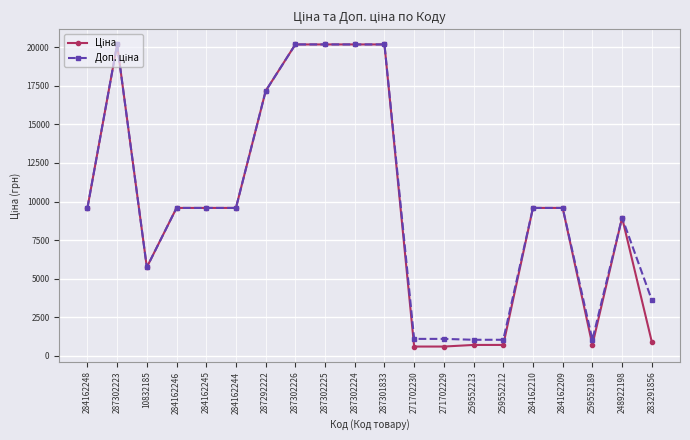

What is the label of the 16th point from the left?

284162210